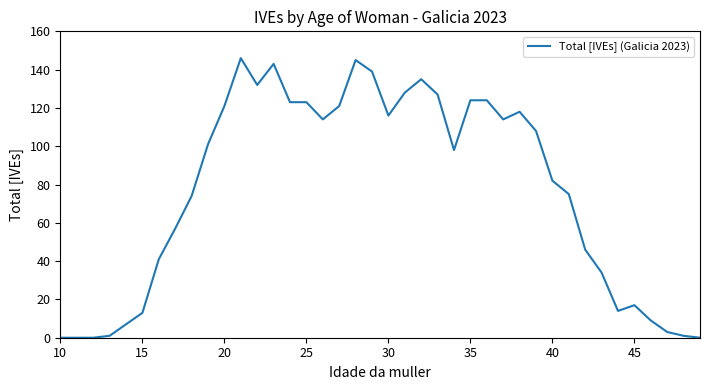

What is the maximum value shown in the chart?

146